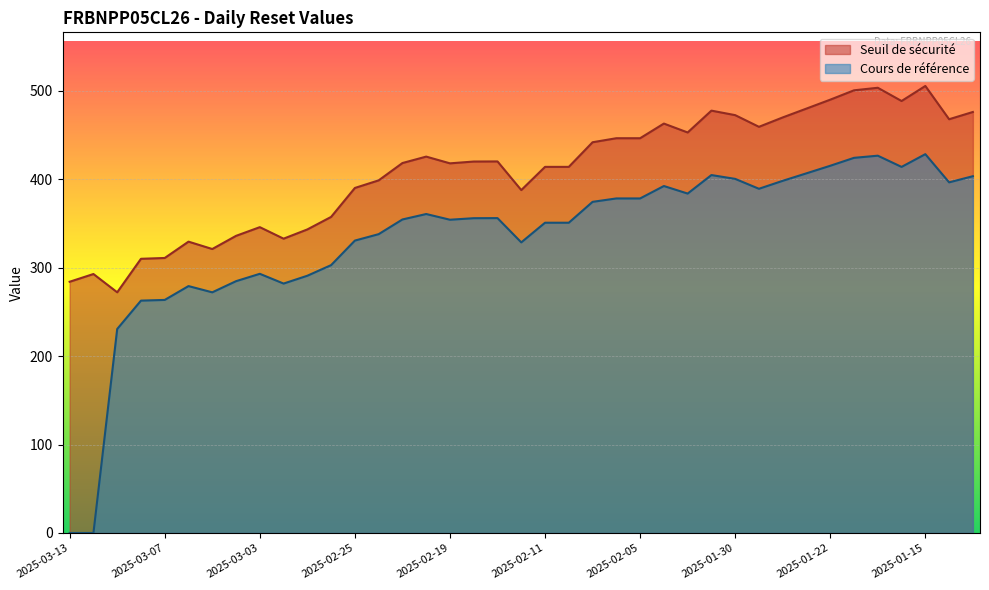

The Cours de référence series shows 337.8 at 2025-02-24. True or false?

True